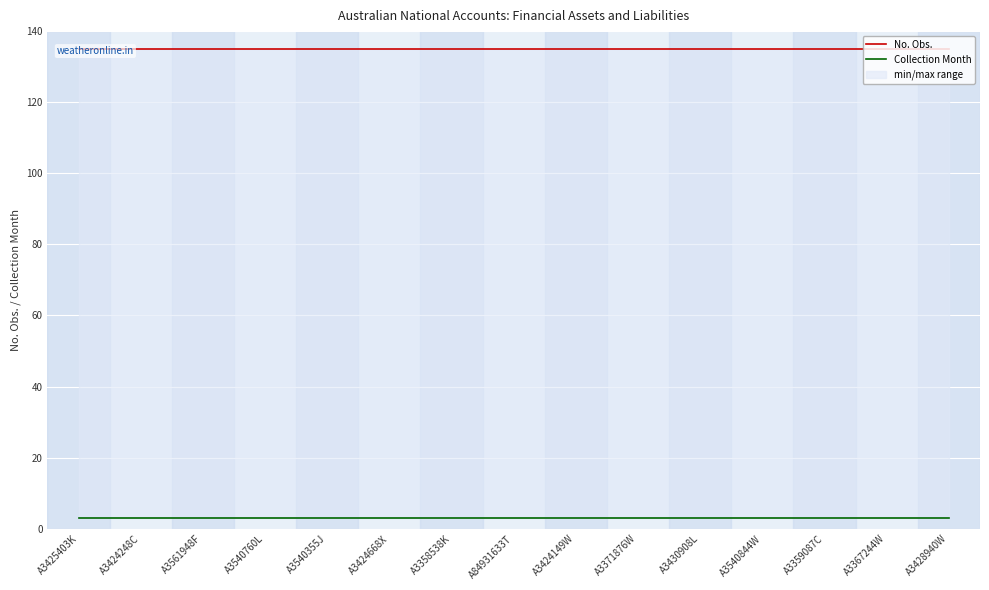

Is this an area chart (filled region under the line)?

No